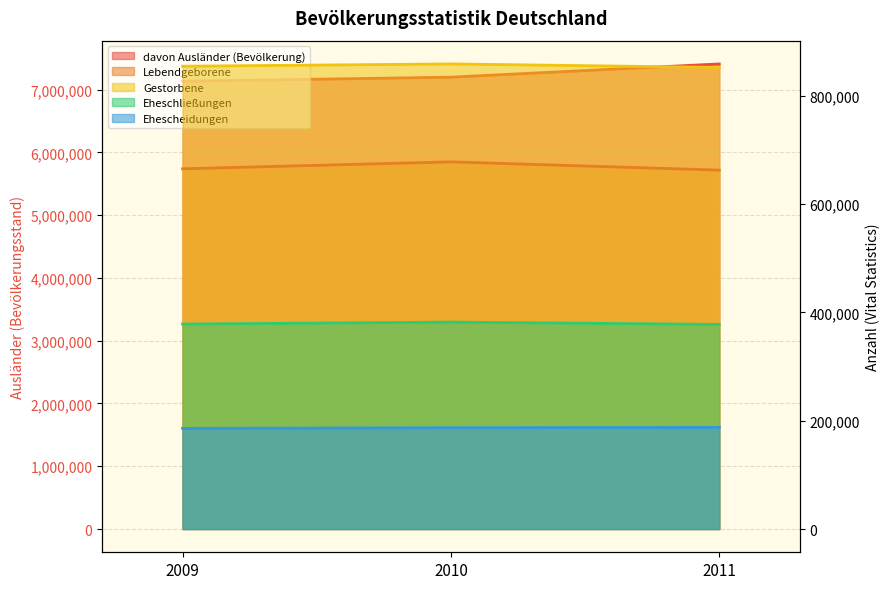

What is the difference between the second highest and minimum values in the Eheschließungen series?

623